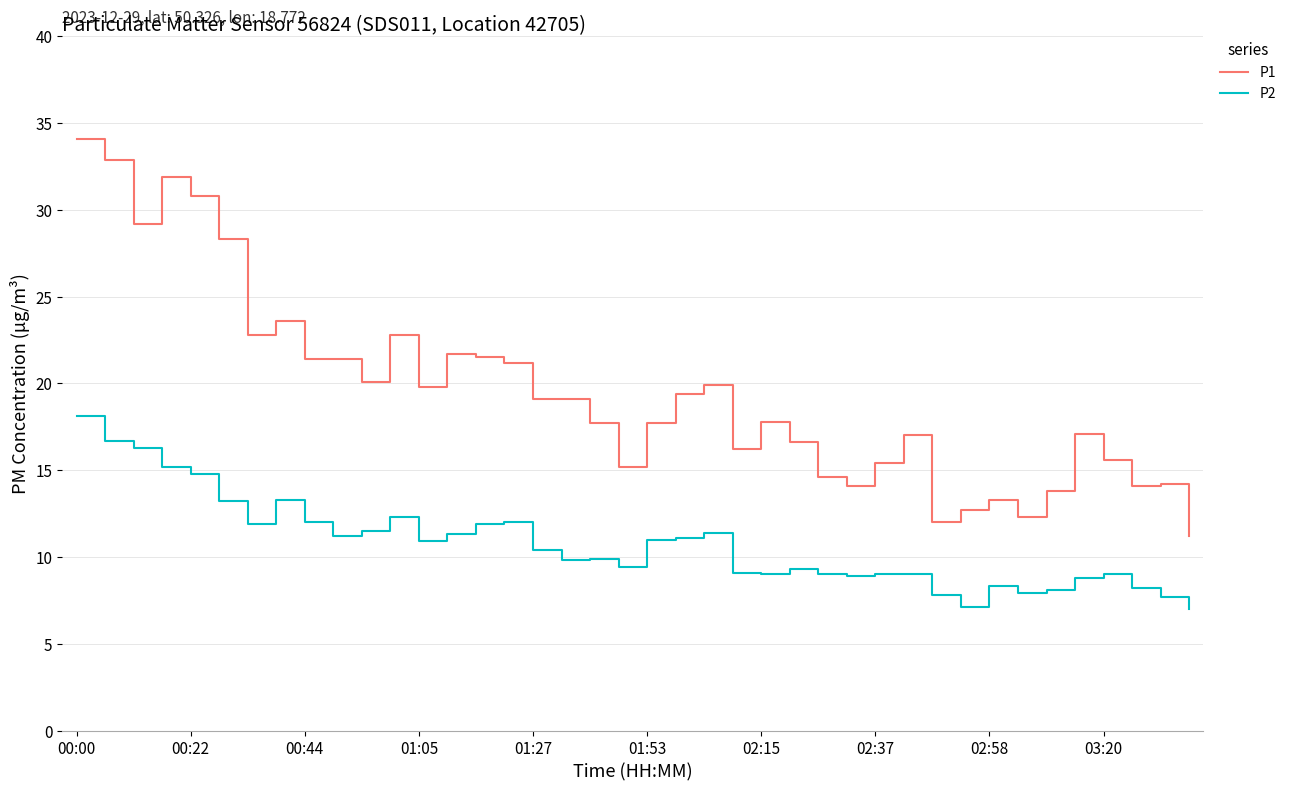

Which series has the widest spread of values?

P1